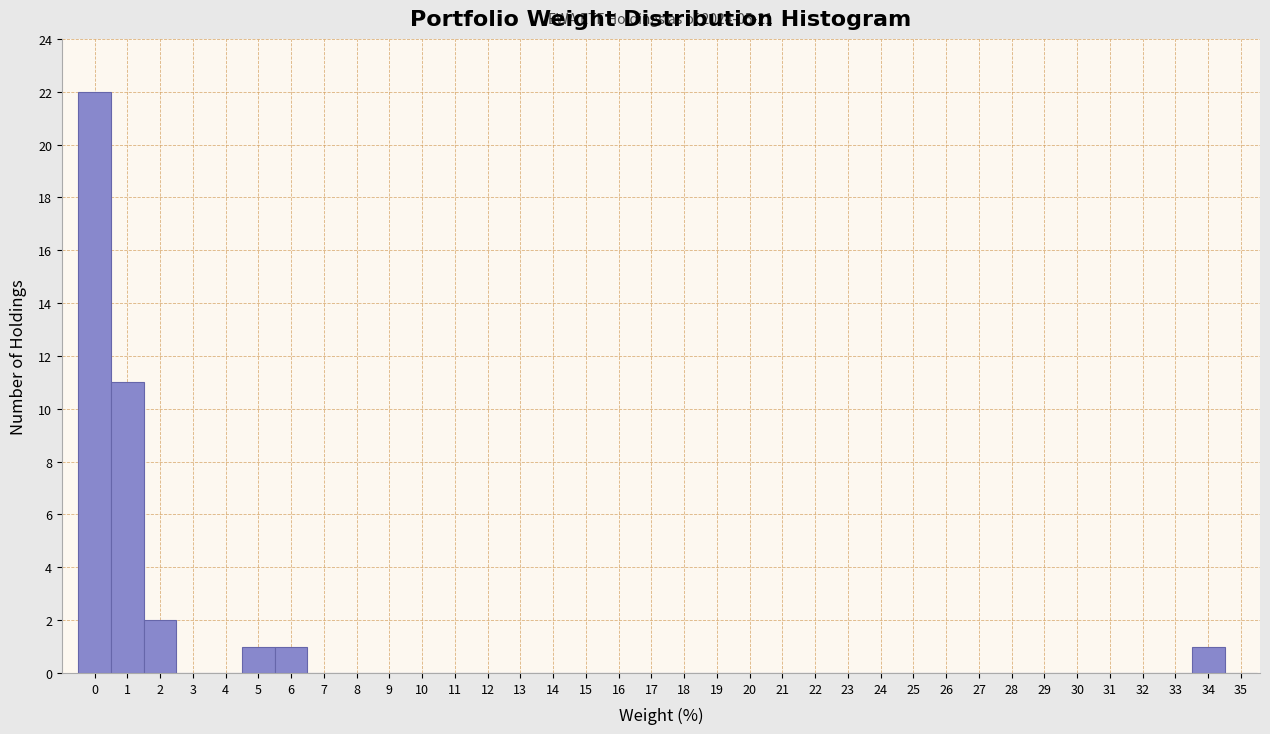

What is the sum of all values?

38